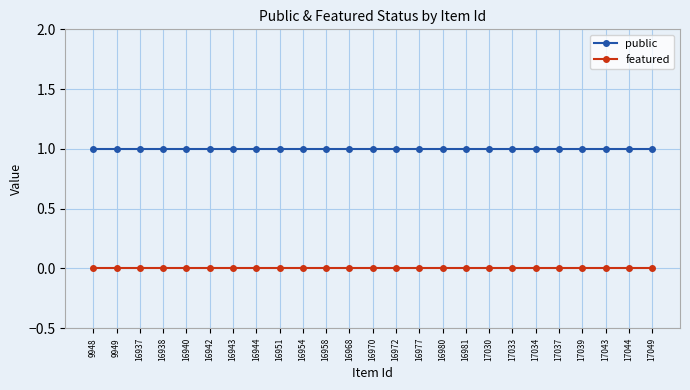

What is the spread (max minus min) of values at 16972?

1